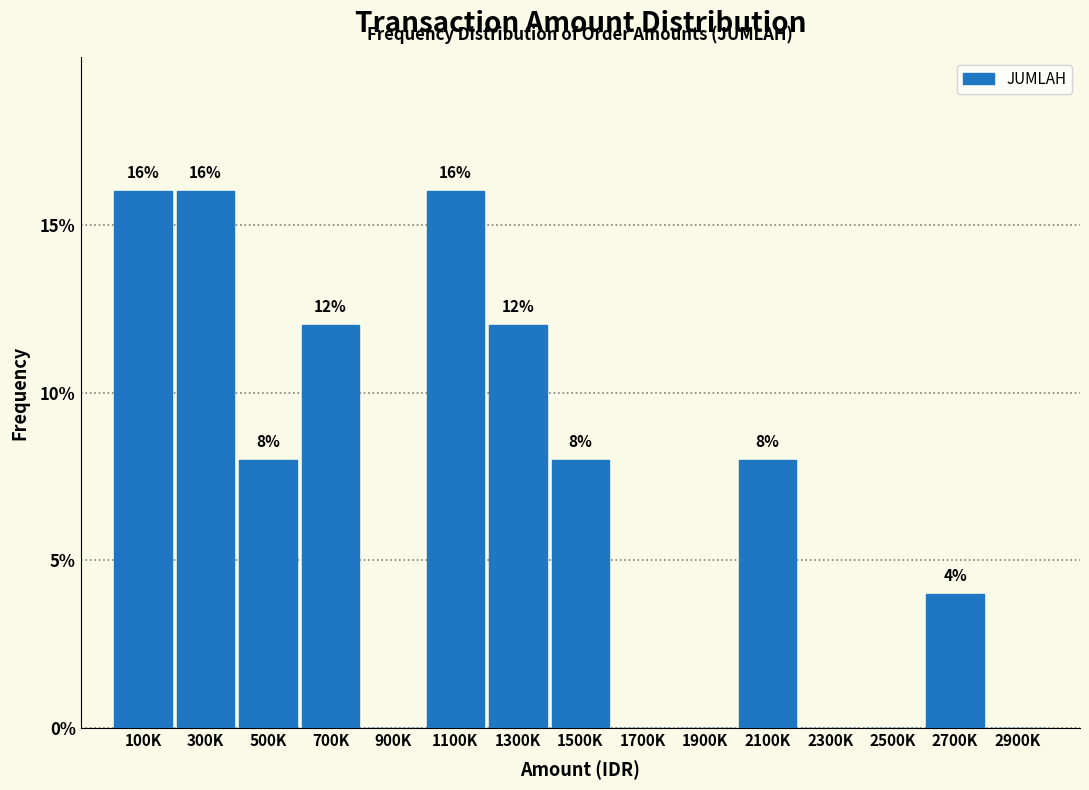

Reading left to right, transcribe all the data shown in this chart.

100K=16	300K=16	500K=8	700K=12	900K=0	1100K=16	1300K=12	1500K=8	1700K=0	1900K=0	2100K=8	2300K=0	2500K=0	2700K=4	2900K=0